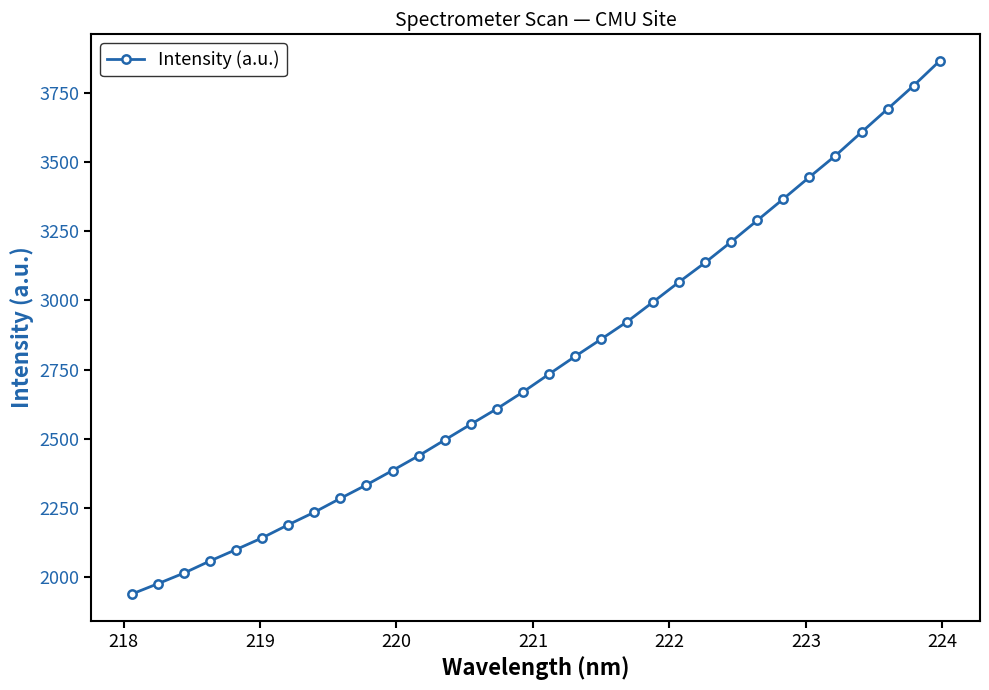

What is the value of the 30th point from the left?

3690.8